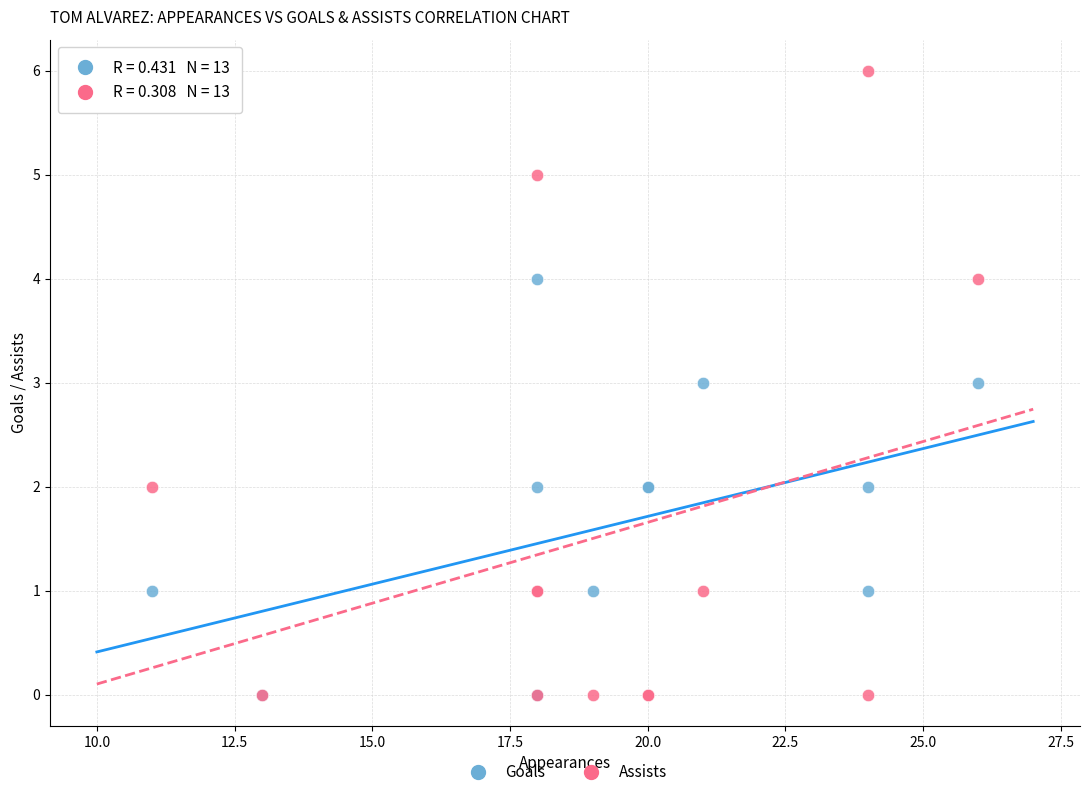

Which series has the widest spread of Y values?

Assists